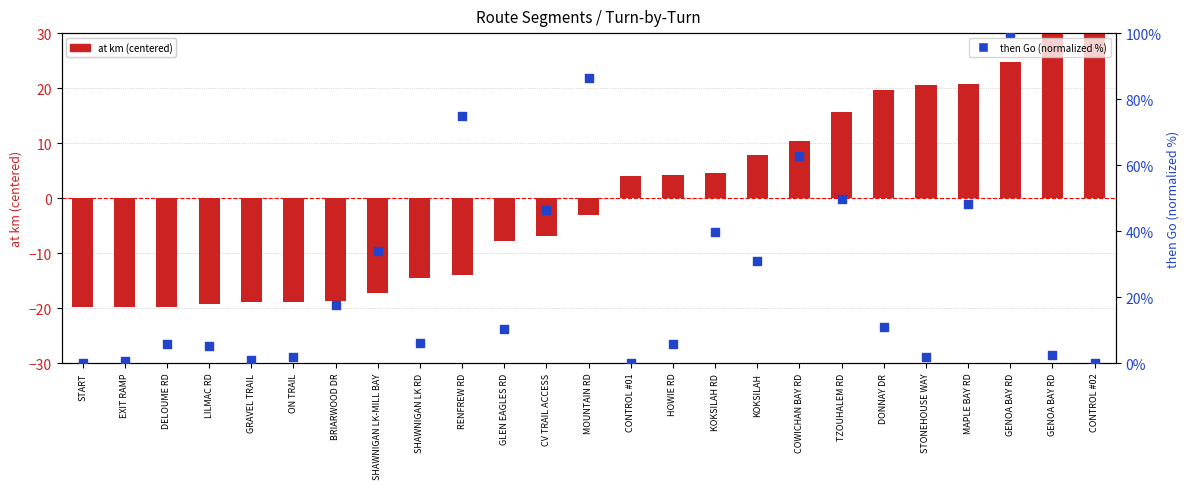

What are all the series names shown in the legend?

at km (centered), then Go (normalized %)